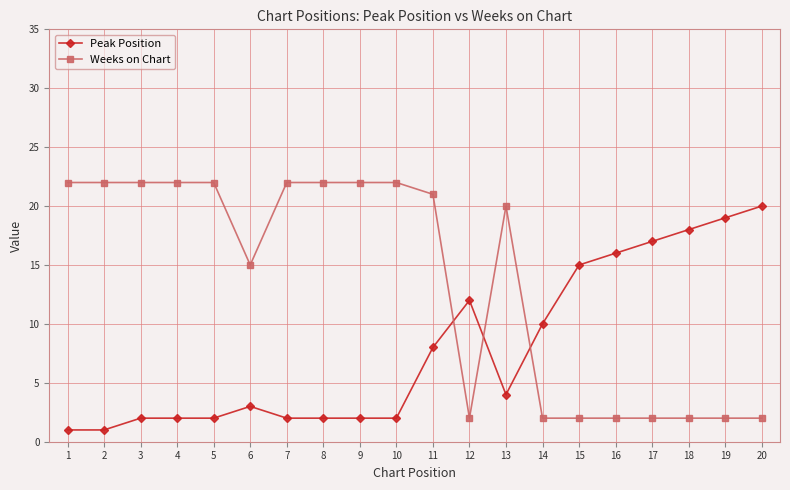

True or false: Weeks on Chart and Peak Position intersect in this chart.

True